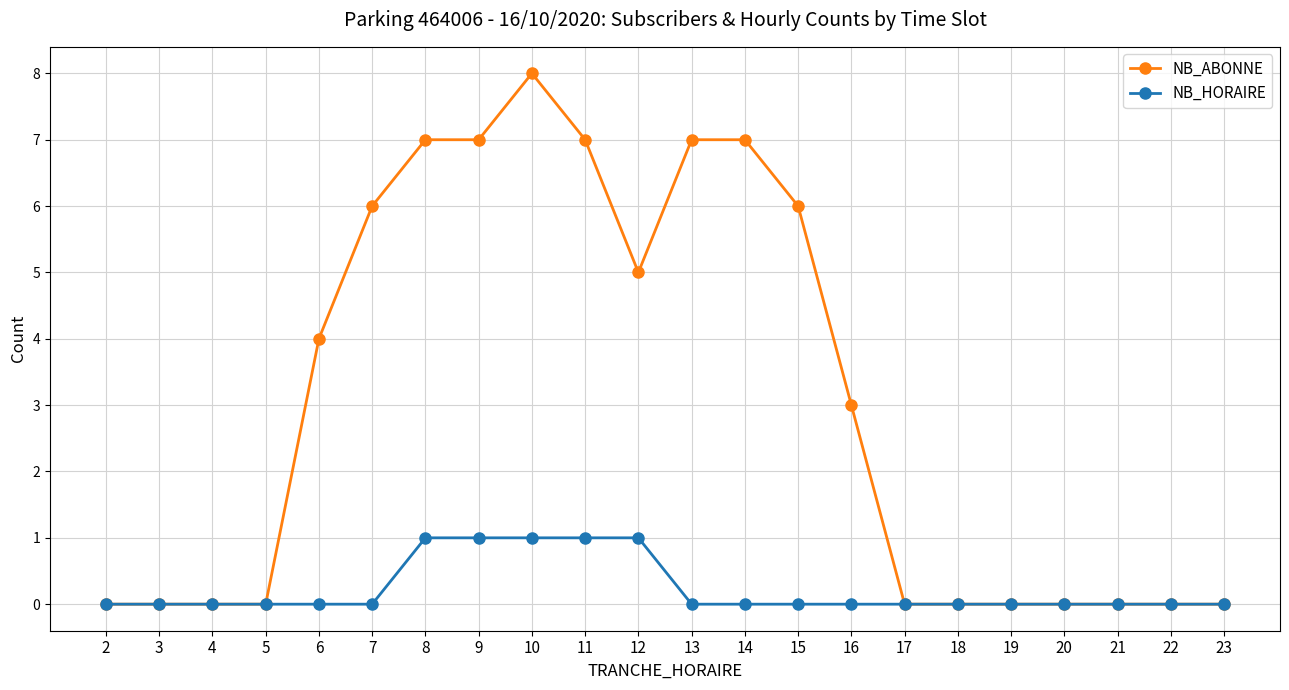

Count the NB_HORAIRE values in the range 0 to 1.

22